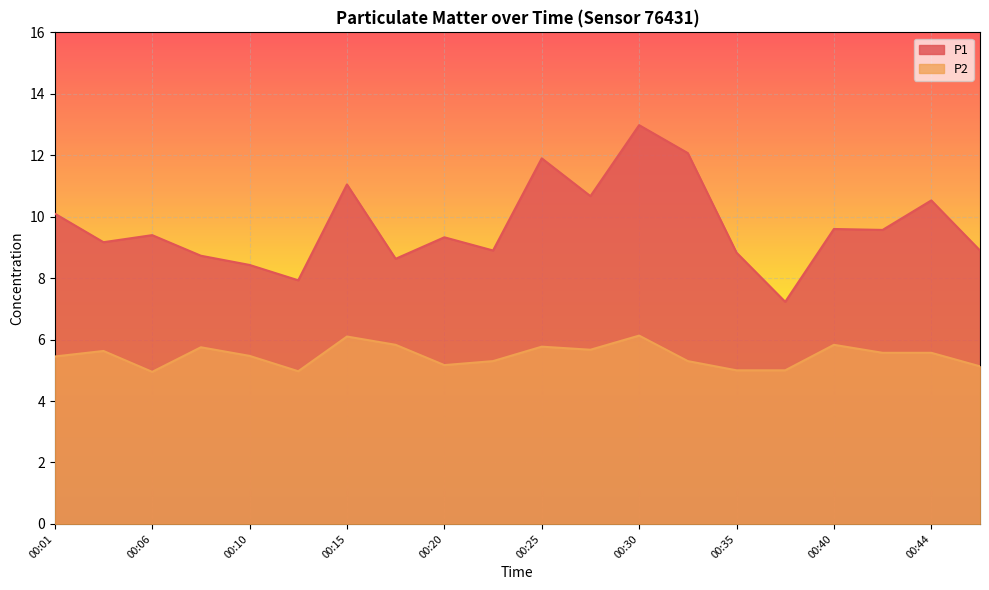

Count the number of data series in this chart.

2